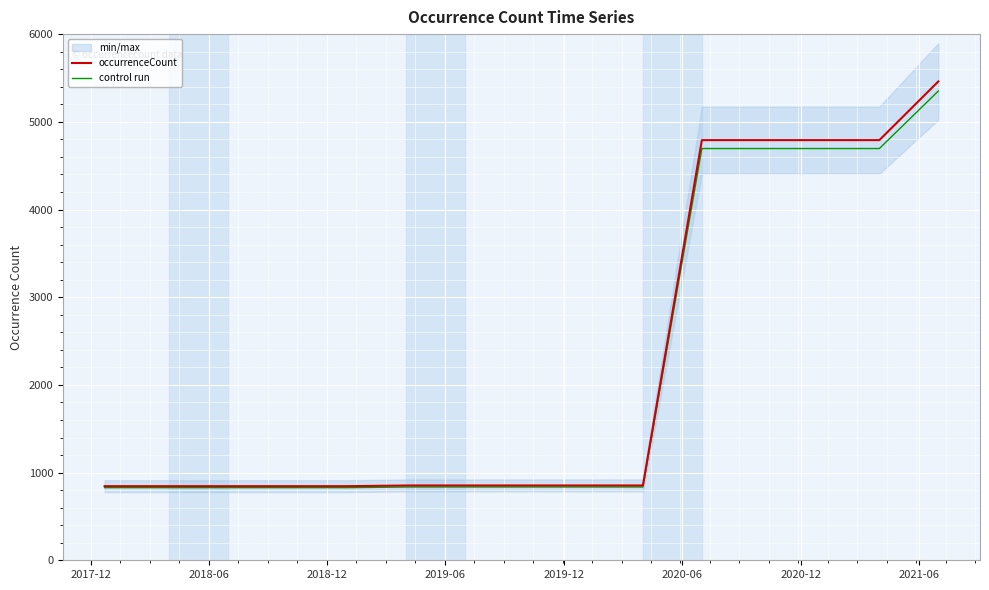

What is the highest value of the occurrenceCount series?

5460.0